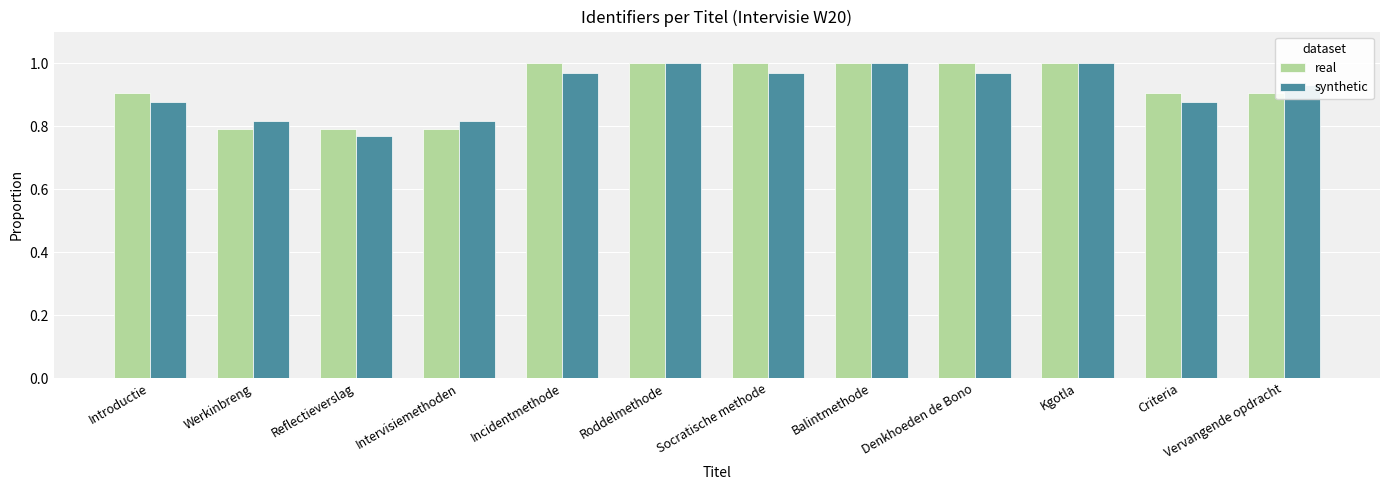

Is the value of real at Vervangende opdracht greater than the value of synthetic at Vervangende opdracht?

No